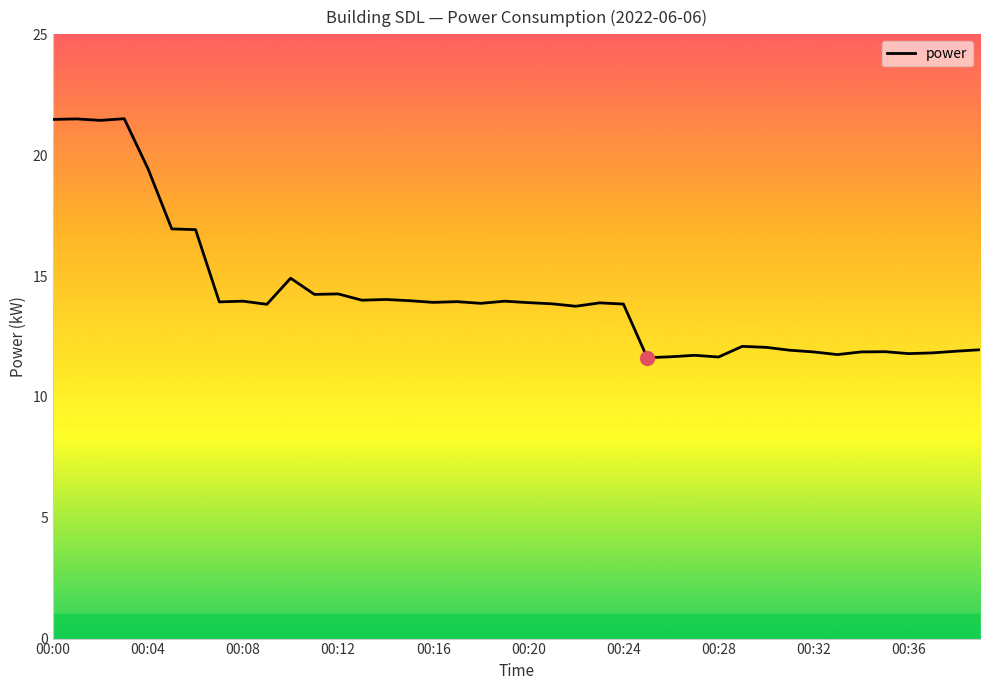

What is the difference between the maximum and minimum values?

9.9